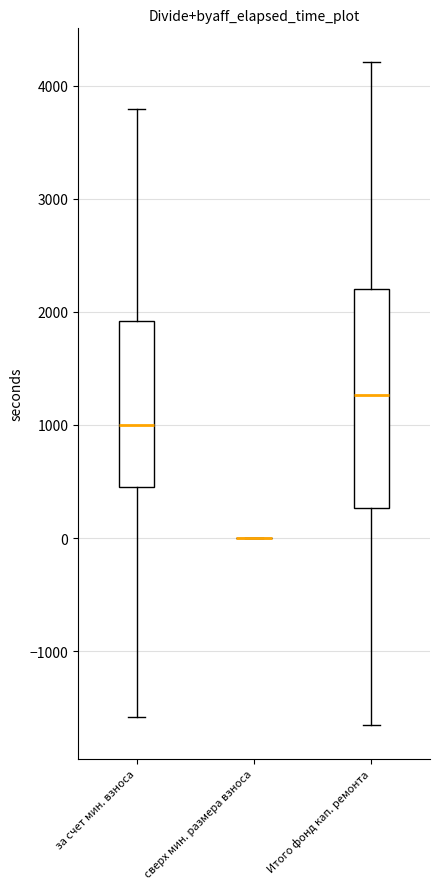

Where does the median line of the box for Итого фонд кап. ремонта sit on the y-axis? The values are not printed on the chart, so give them approximately, as read against the axis.

1300